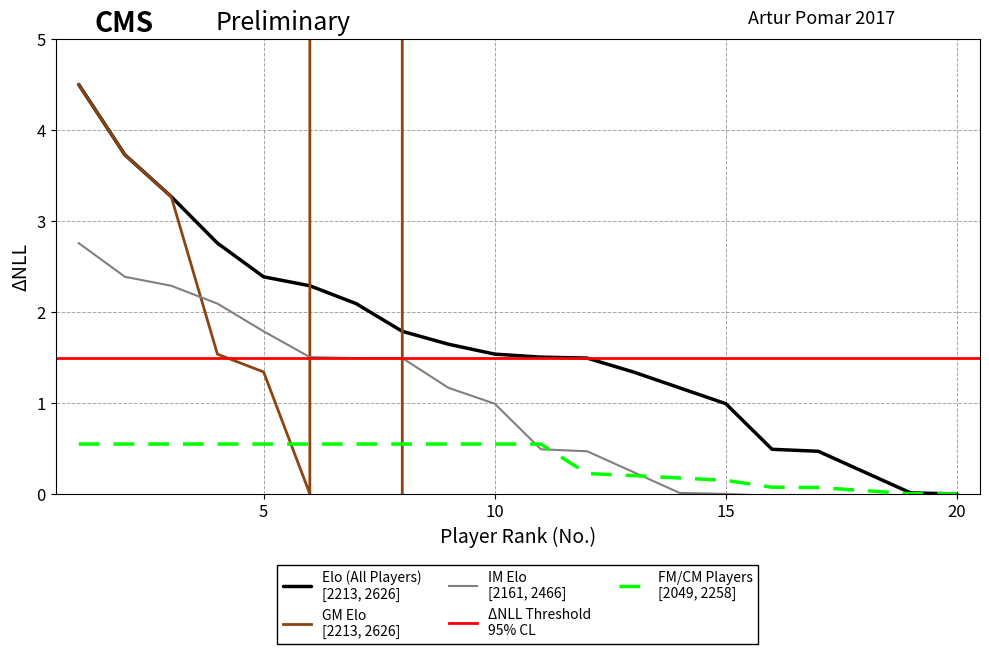

Is this an area chart (filled region under the line)?

No